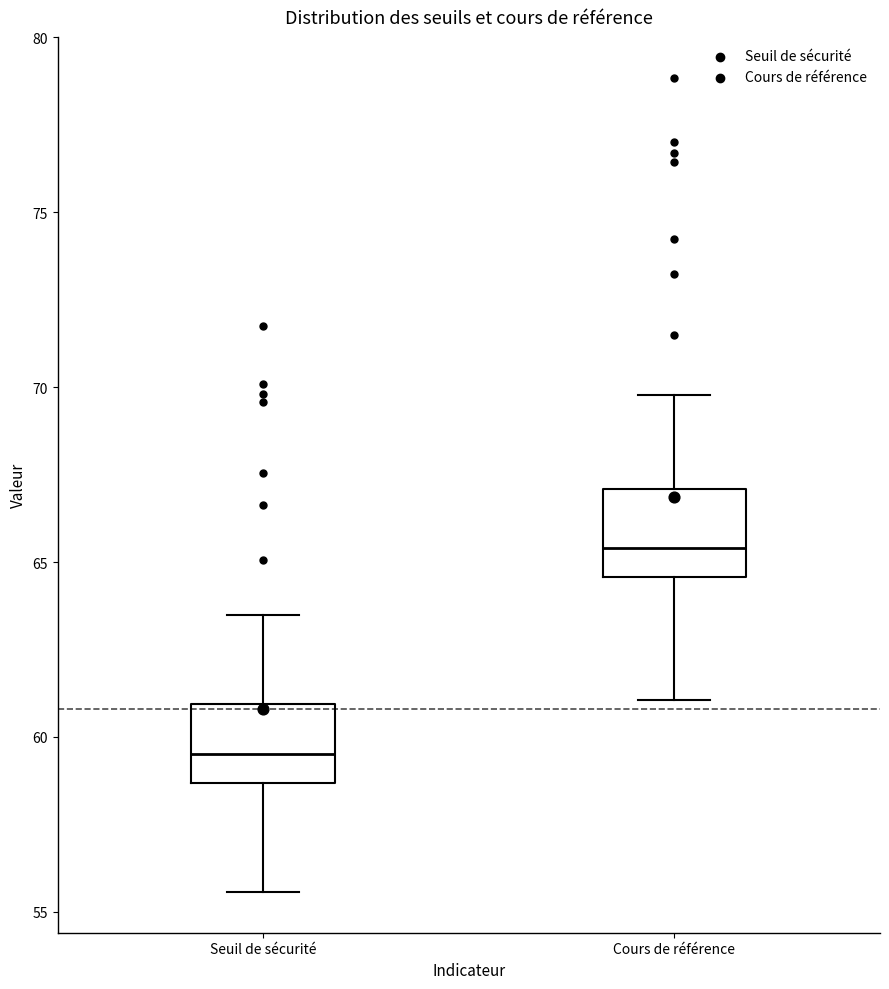

Reading left to right, read every box against the y-axis: the position of its median line, the range the box covers, and the ends of its whiskers. The values are not printed on the chart, so give them approximately, as read against the axis.

Seuil de sécurité: median 59.5, box 58.5 to 61.0, whiskers 55.5 to 63.5
Cours de référence: median 65.5, box 64.5 to 67.0, whiskers 61.0 to 70.0